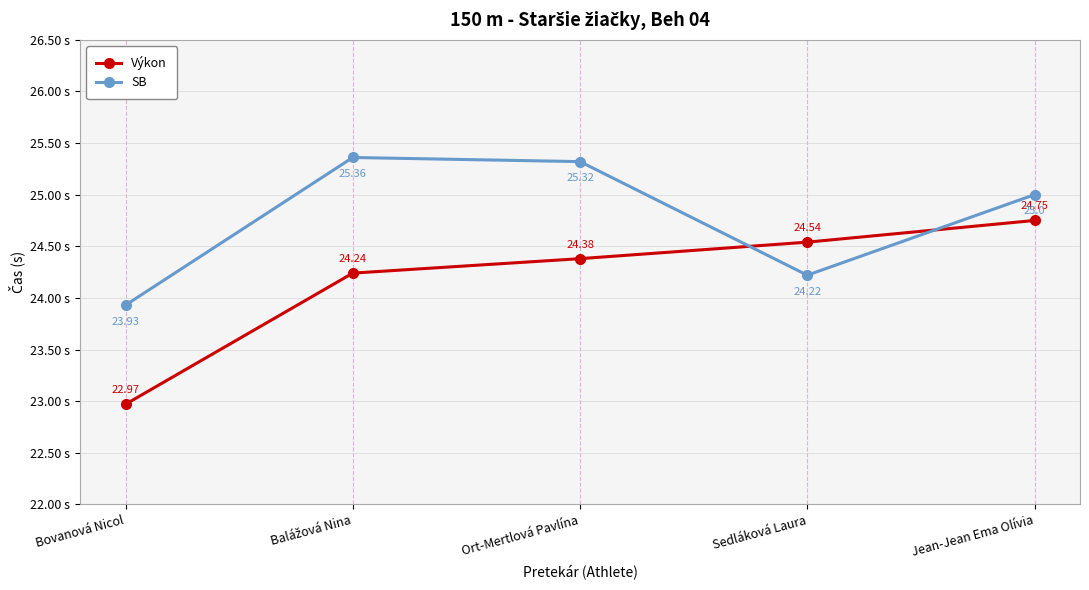

What is the sum of the Výkon values at Bovanová Nicol and Sedláková Laura?

47.5